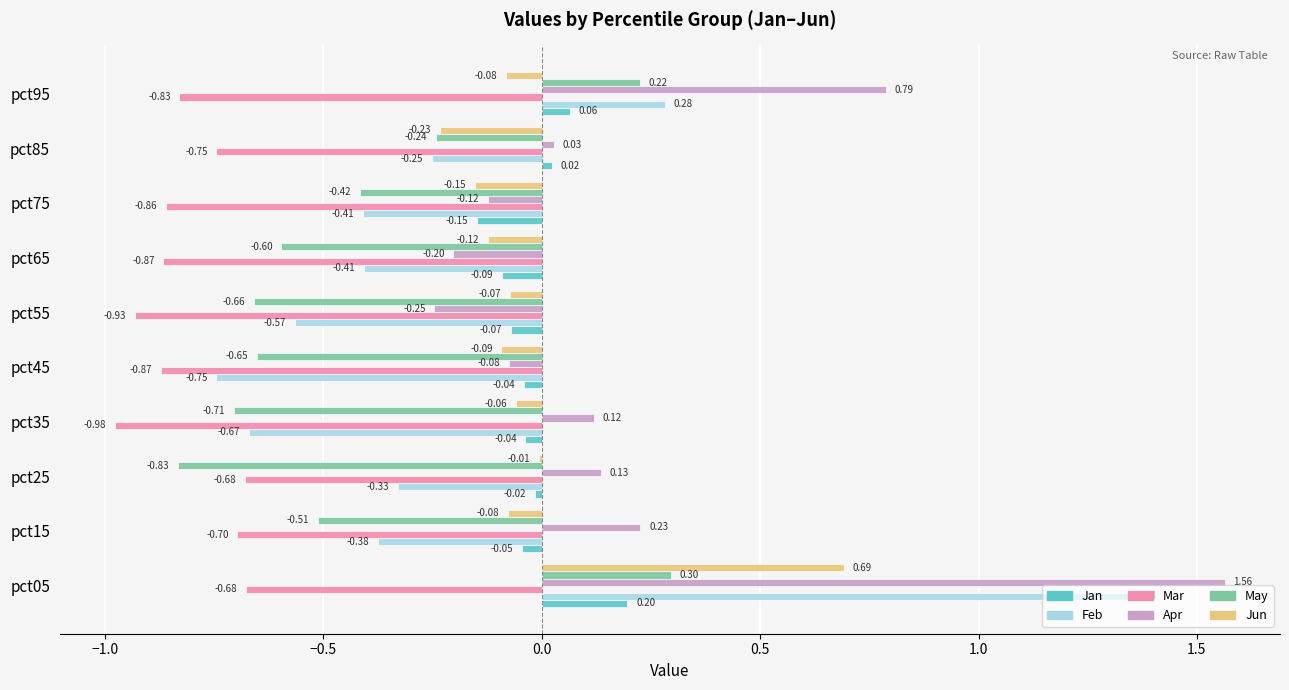

Which series changed the most between pct05 and pct85?

Feb